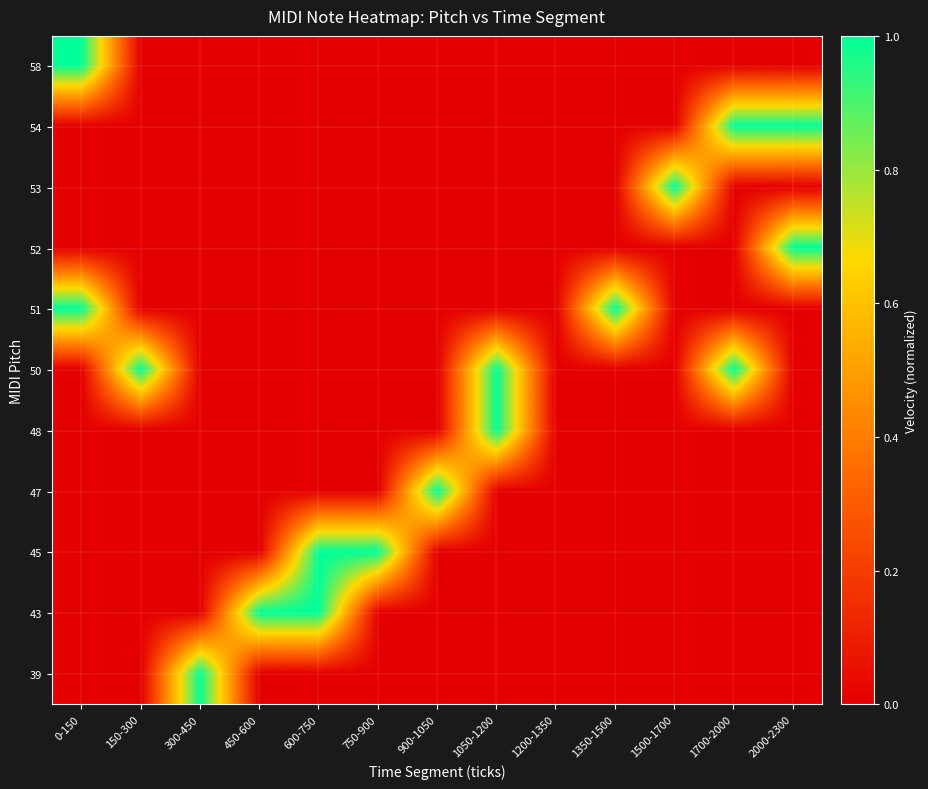

Between 150-300 and 450-600, which is larger?

150-300